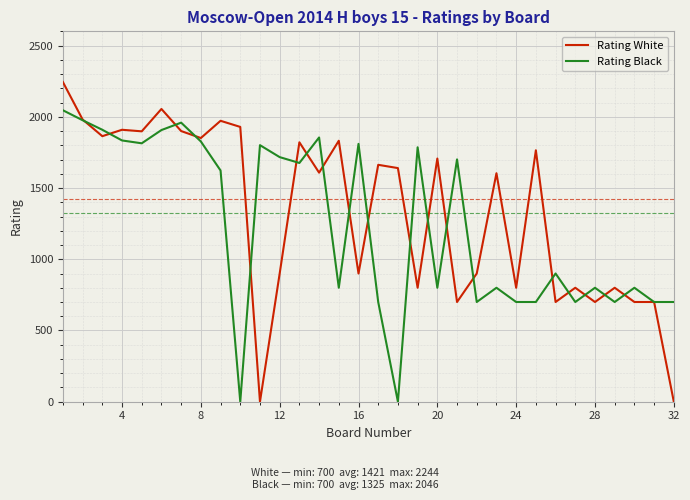

What is the sum of all Rating Black values?

39741